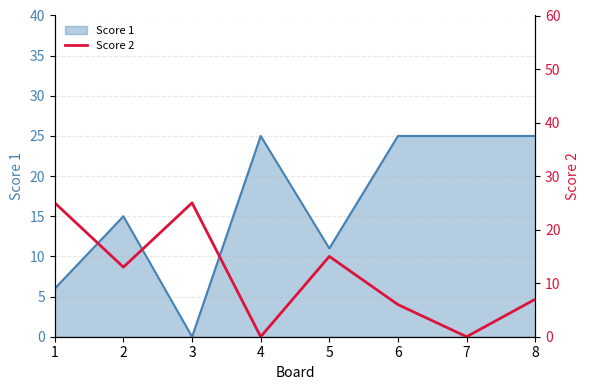

What is the highest value of the Score 1 series?

25